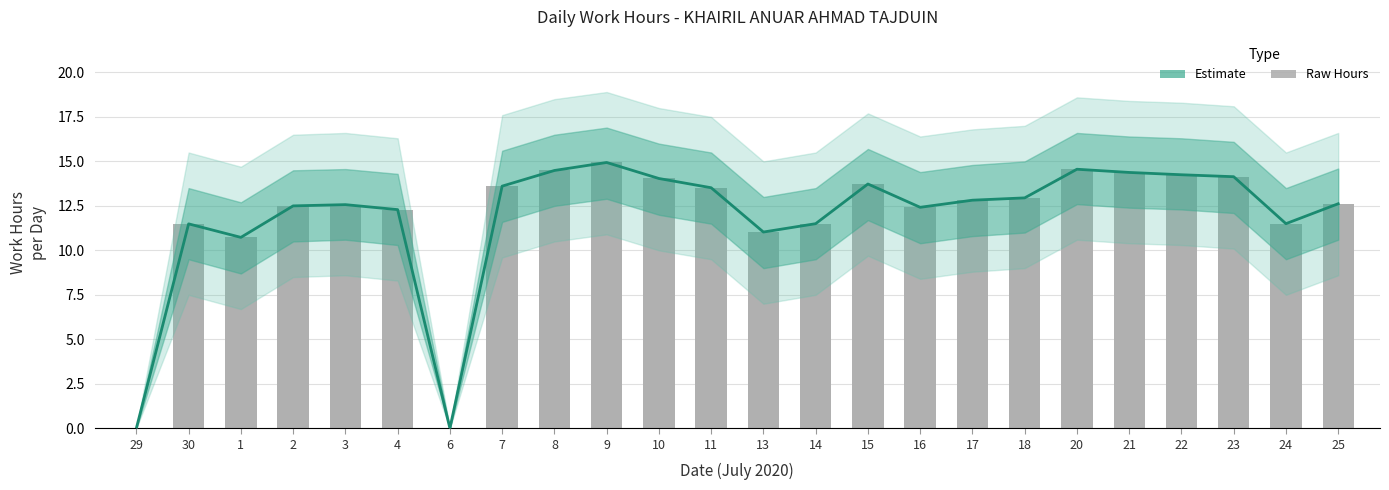

The value of Estimate at 20 is 14.6. True or false?

True